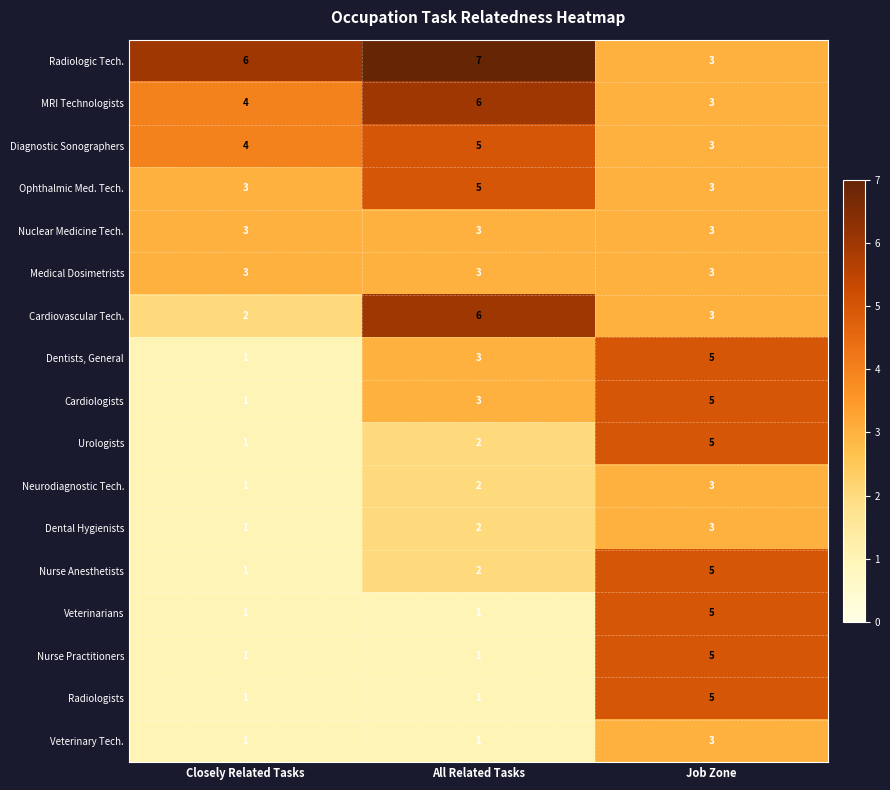

Rank the categories by Urologists value from highest to lowest.

Job Zone, All Related Tasks, Closely Related Tasks